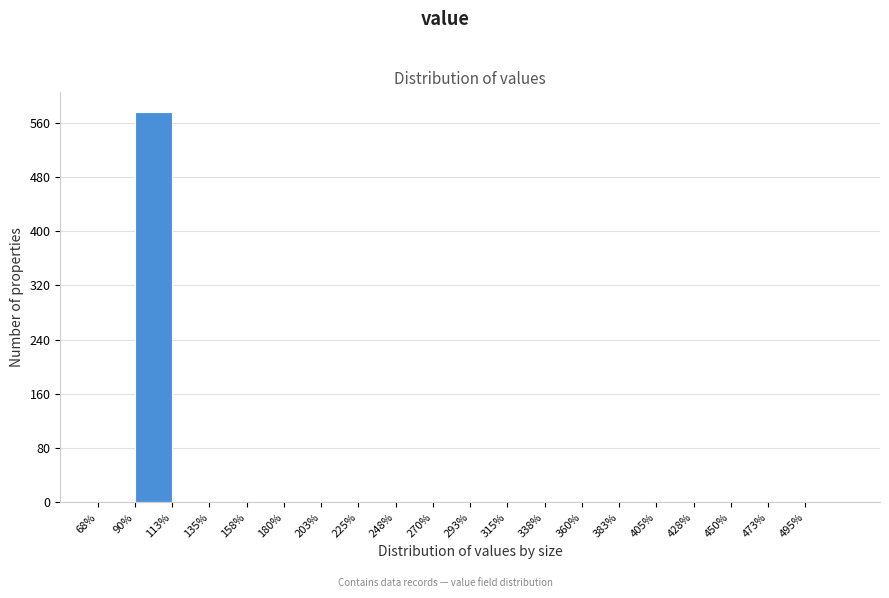

Reading left to right, list every bar in this chart as the range it spans on the x-axis followed by its height. Neither the bar edges nor the heights are printed on the chart, so give them approximately, as read against the axes.

68.0 to 90.5: 0
90.5 to 113.0: 580
113.0 to 135.5: 0
135.5 to 158.0: 0
158.0 to 180.5: 0
180.5 to 203.0: 0
203.0 to 225.5: 0
225.5 to 248.0: 0
248.0 to 270.5: 0
270.5 to 293.0: 0
293.0 to 315.5: 0
315.5 to 338.0: 0
338.0 to 360.5: 0
360.5 to 383.0: 0
383.0 to 405.5: 0
405.5 to 428.0: 0
428.0 to 450.5: 0
450.5 to 473.0: 0
473.0 to 495.5: 0
495.5 to 518.0: 0